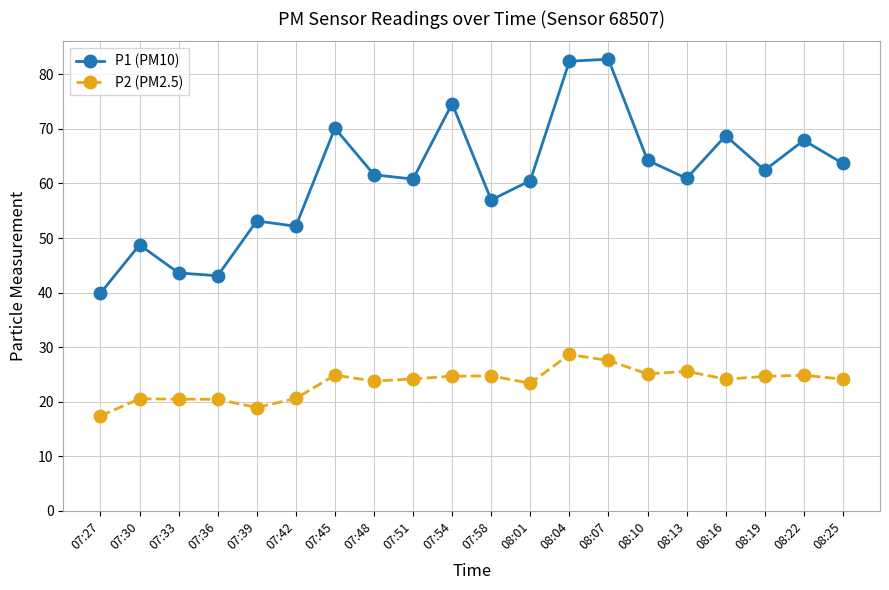

True or false: P1 (PM10) has more than 2 interior local peaks.

True